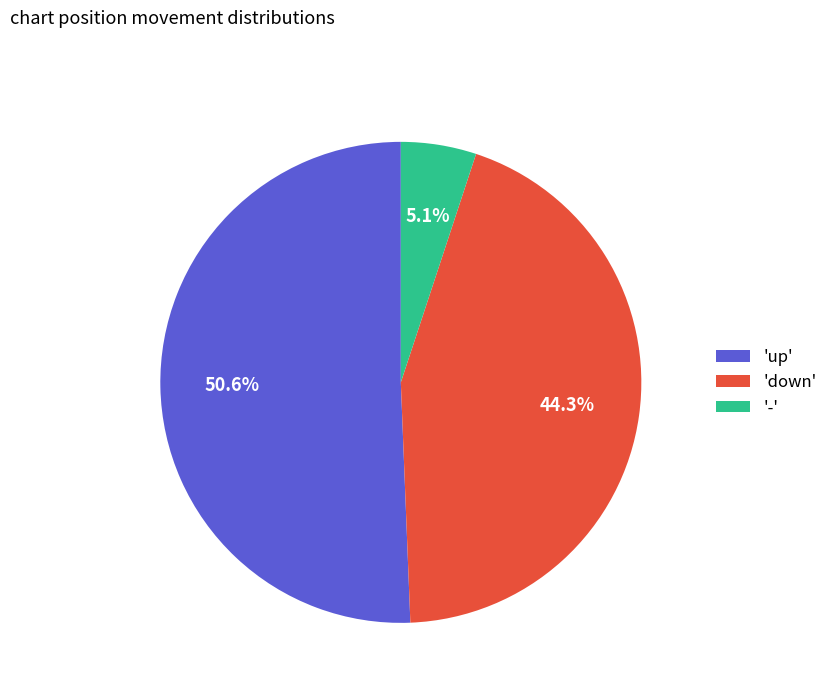

To the nearest percent, what is the average slice percentage?

33%